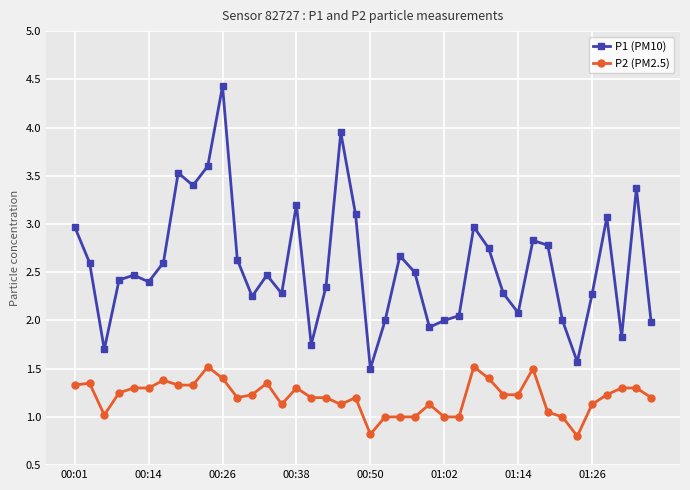

What is the average value of the P1 (PM10) series?

2.6